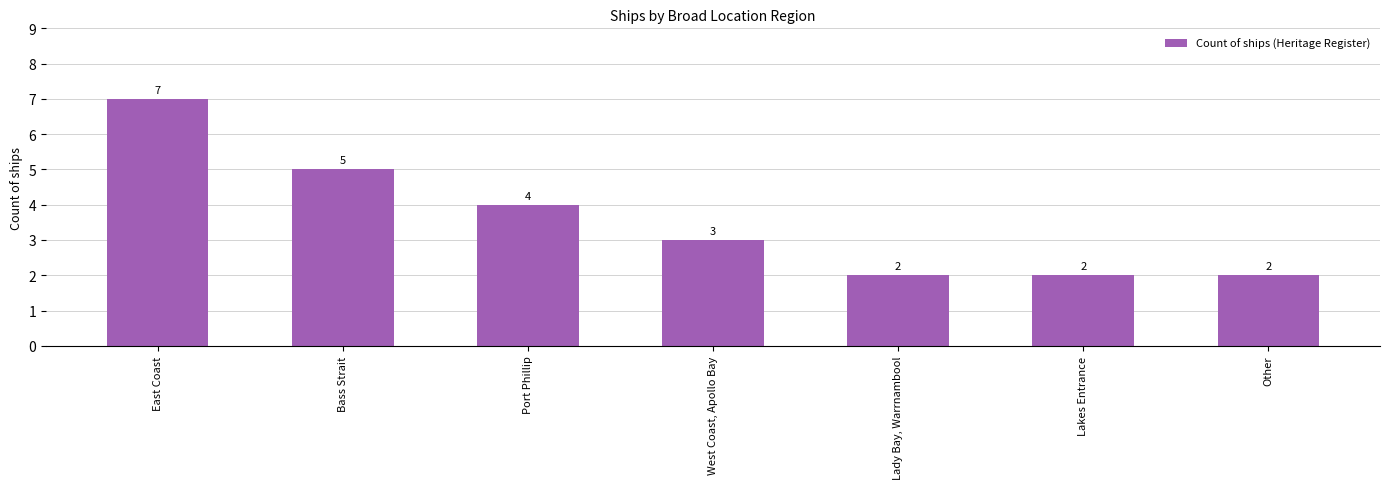

Reading left to right, extract all data points from this chart.

East Coast=7	Bass Strait=5	Port Phillip=4	West Coast, Apollo Bay=3	Lady Bay, Warrnambool=2	Lakes Entrance=2	Other=2